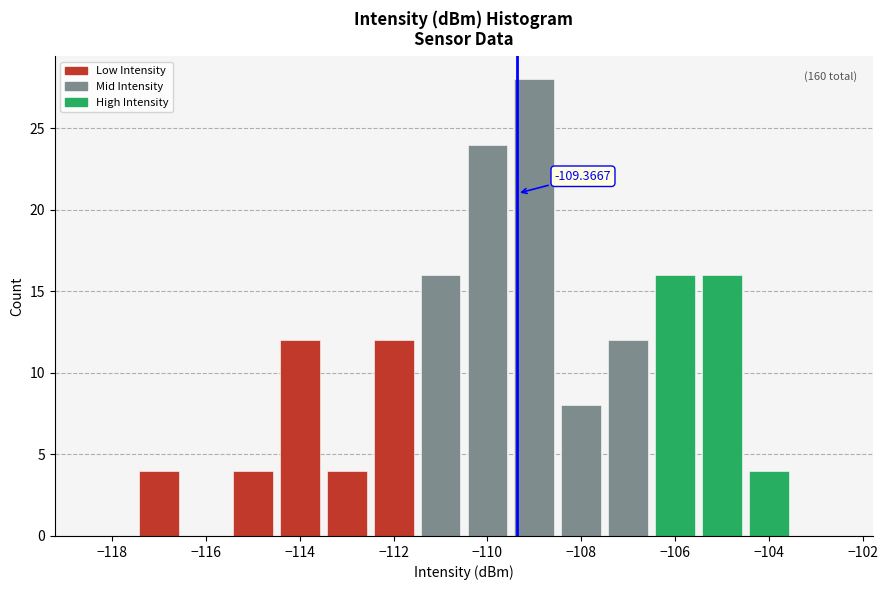

Which range on the x-axis has the tallest bar?

-109.5 to -108.5